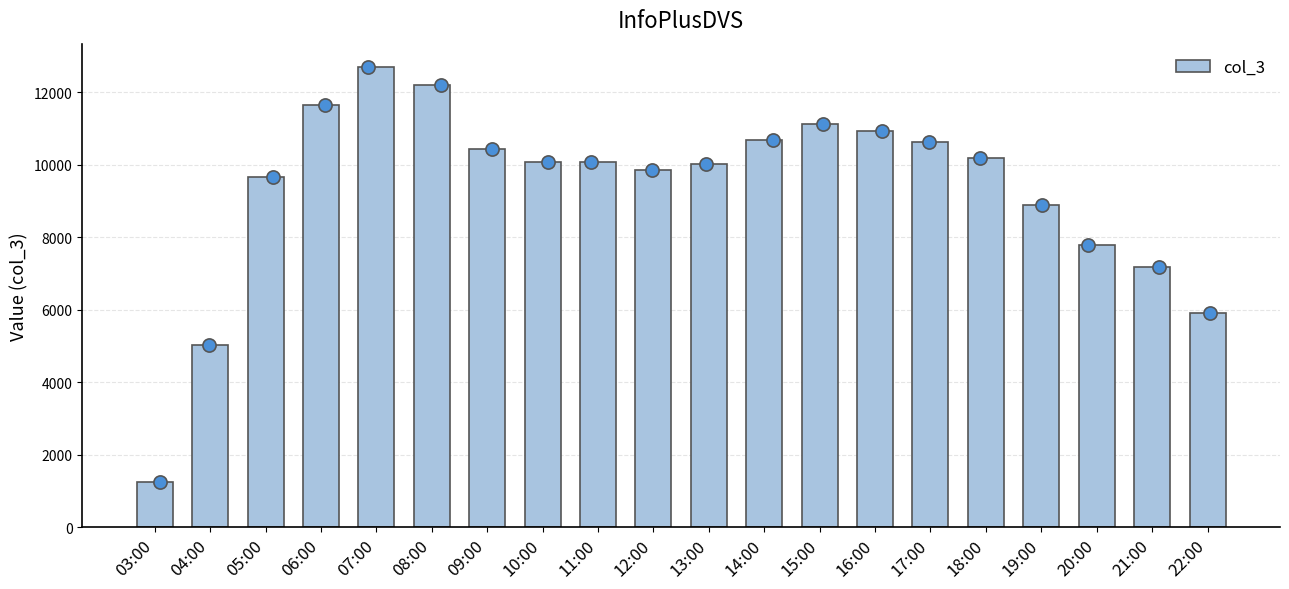

Which has a higher value, 09:00 or 05:00?

09:00